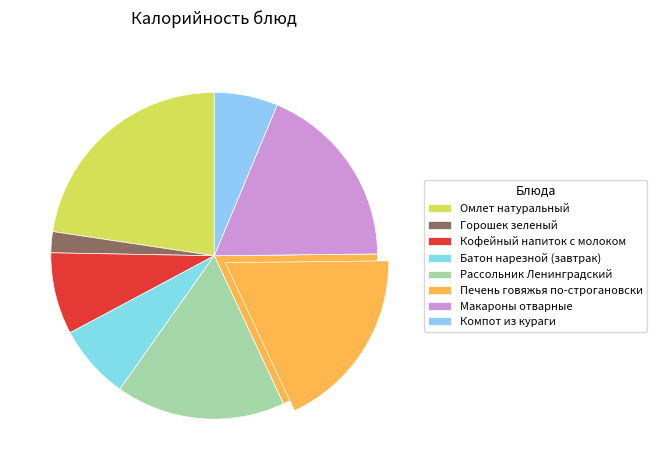

Rank the categories by value from lowest to highest.

Горошек зеленый, Компот из кураги, Батон нарезной (завтрак), Кофейный напиток с молоком, Рассольник Ленинградский, Печень говяжья по-строгановски, Макароны отварные, Омлет натуральный